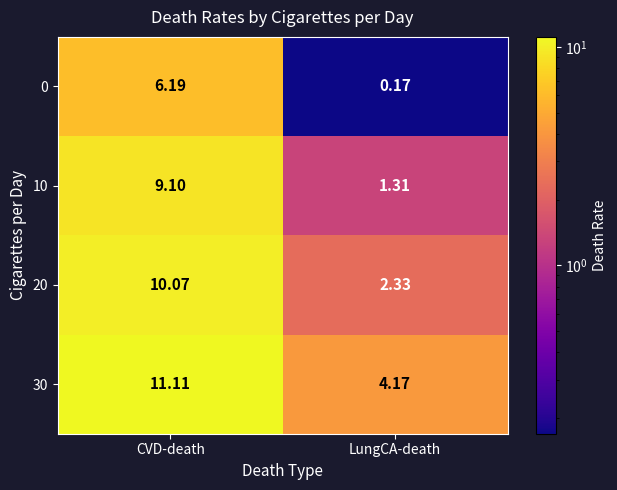

Which category has the highest value in the 10 series?

CVD-death